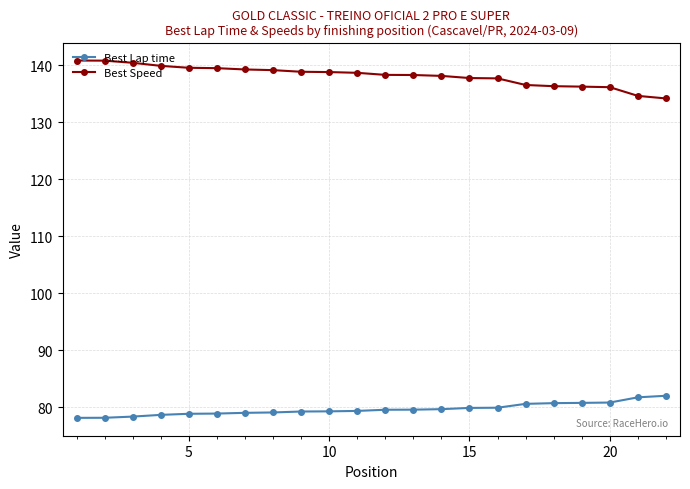

Does the chart display data point markers on the line(s)?

Yes